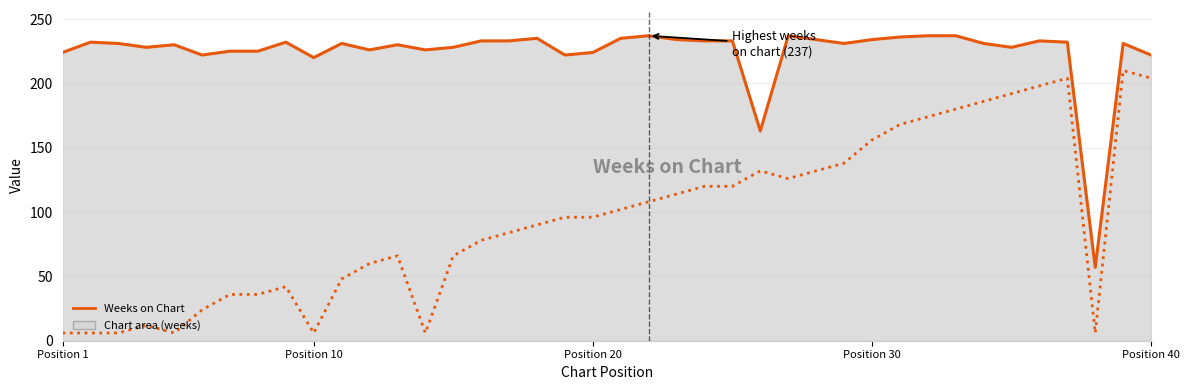

Reading left to right, transcribe all the data shown in this chart.

Weeks on Chart: 224	232	231	228	230	222	225	225	232	220	231	226	230	226	228	233	233	235	222	224	235	237	234	233	233	163	237	234	231	234	236	237	237	231	228	233	232	57	231	222
Last Week: 2	3	4	14	5	6	8	9	10	1	12	13	15	16	17	18	20	21	22	23	24	25	26	27	28	29	30	31	32	33	35	36	37	38	39	40	41	44	42	43
Peak Position (×6): 6	6	6	12	6	24	36	36	42	6	48	60	66	6	66	78	84	90	96	96	102	108	114	120	120	132	126	132	138	156	168	174	180	186	192	198	204	6	210	204